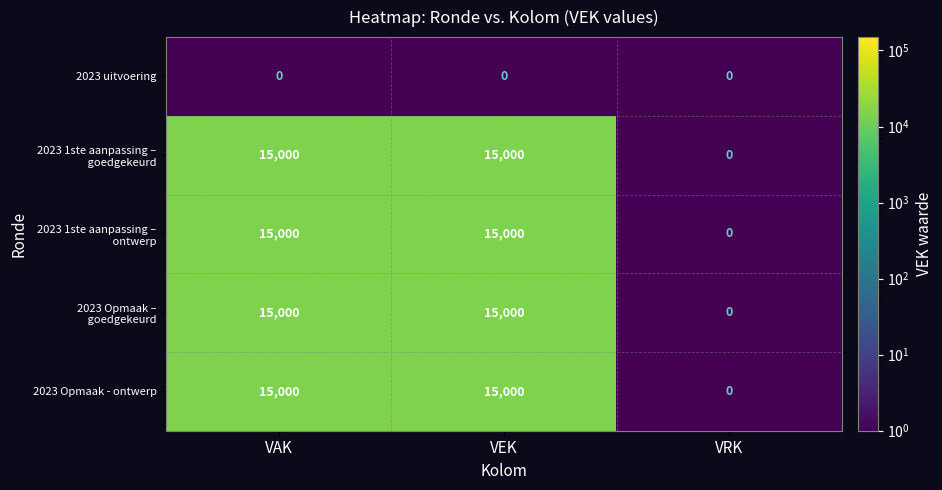

What is the spread (max minus min) of values at VEK?

15000